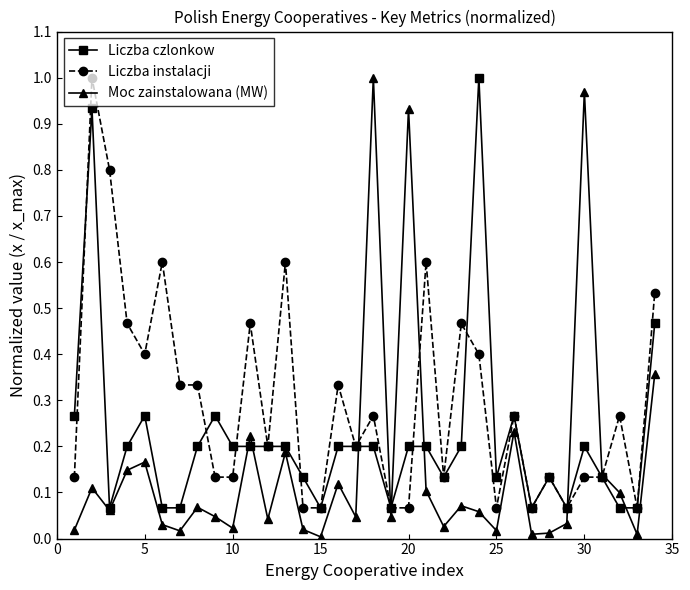

List the series in order of their overall mean, highest first.

Liczba instalacji, Liczba czlonkow, Moc zainstalowana (MW)